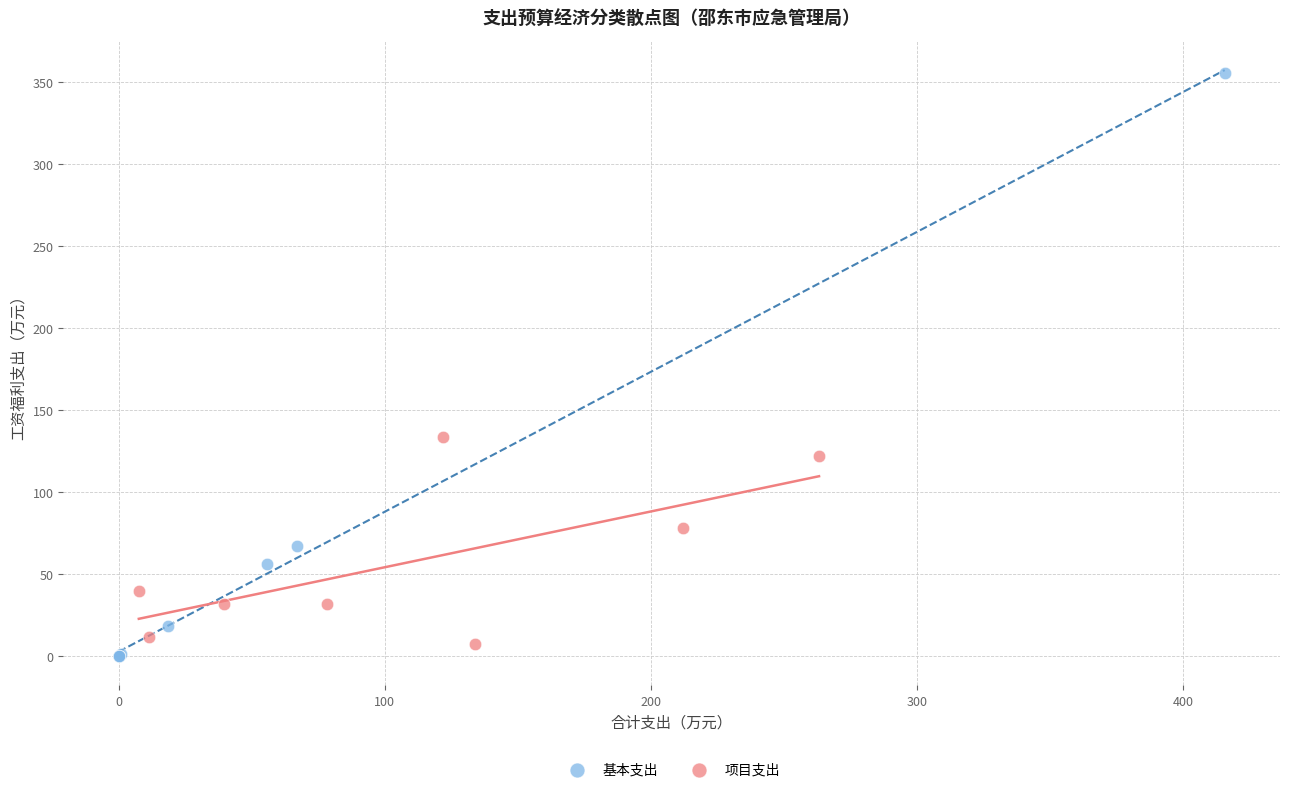

Which series has the largest Y range (max minus min)?

基本支出